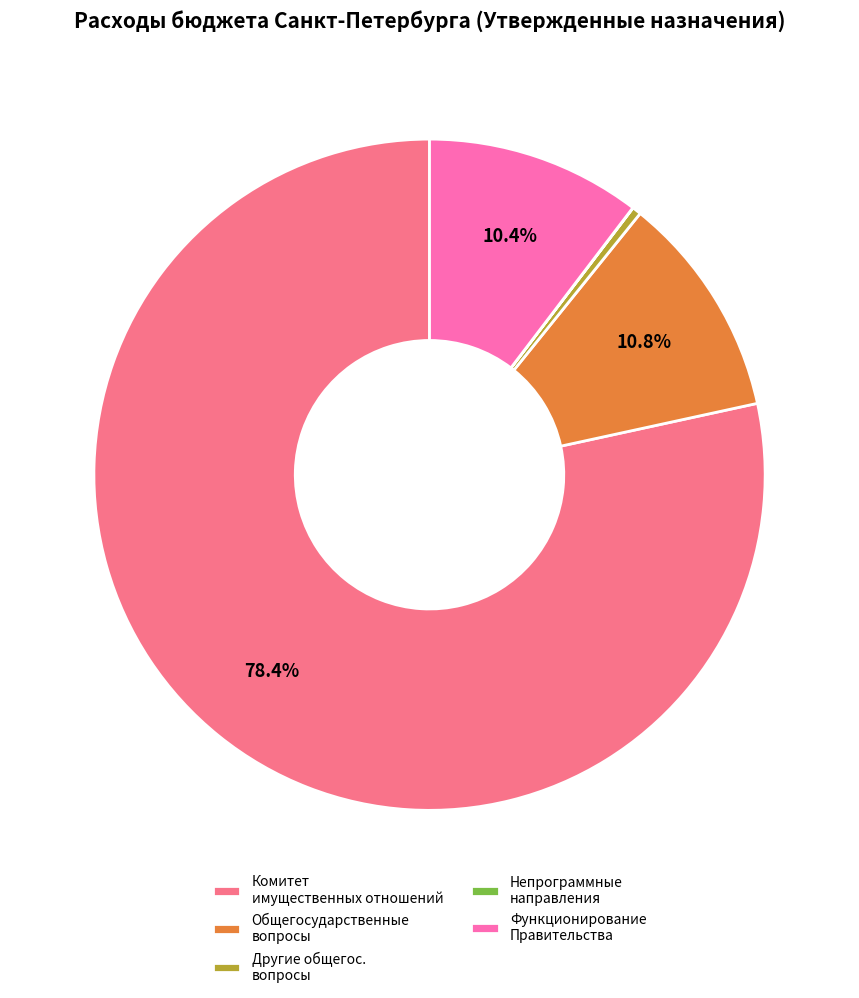

What percentage is the Функционирование Правительства slice, to the nearest percent?

10%